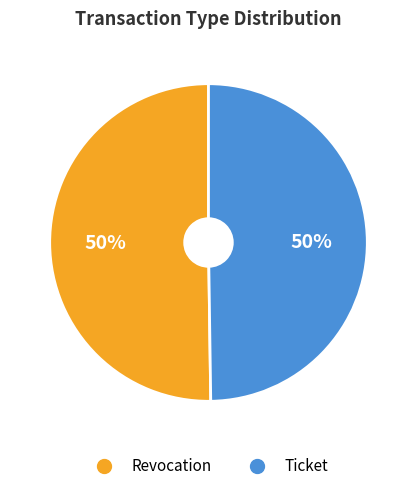

What percentage is the Revocation slice, to the nearest percent?

50%